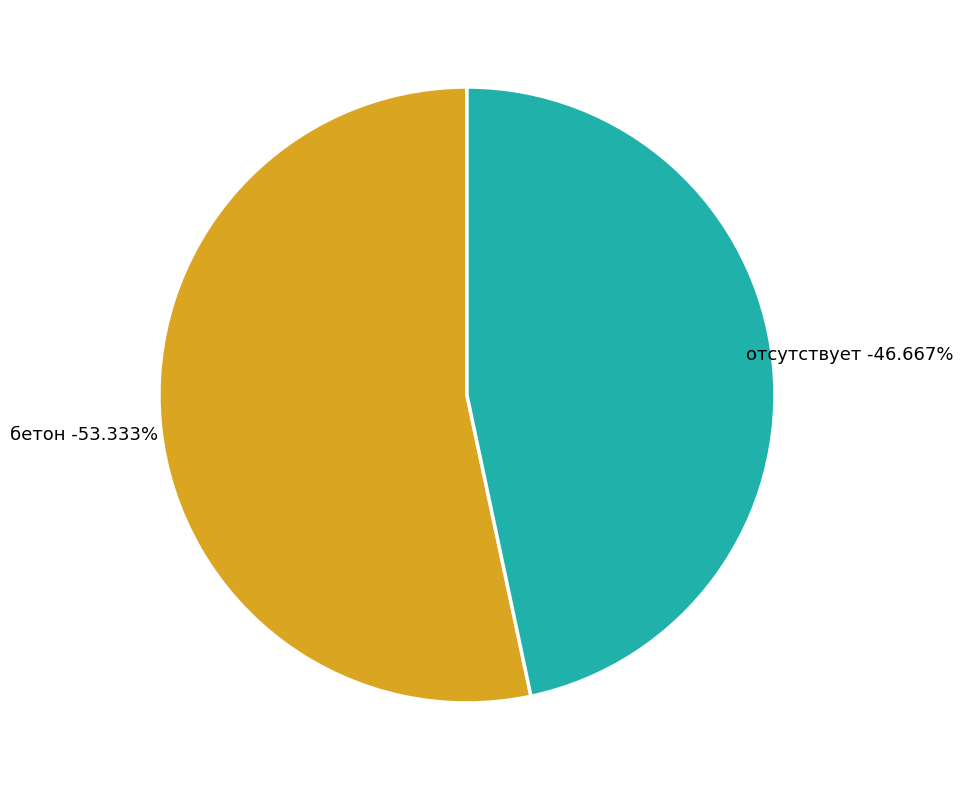

Which category accounts for the majority?

бетон